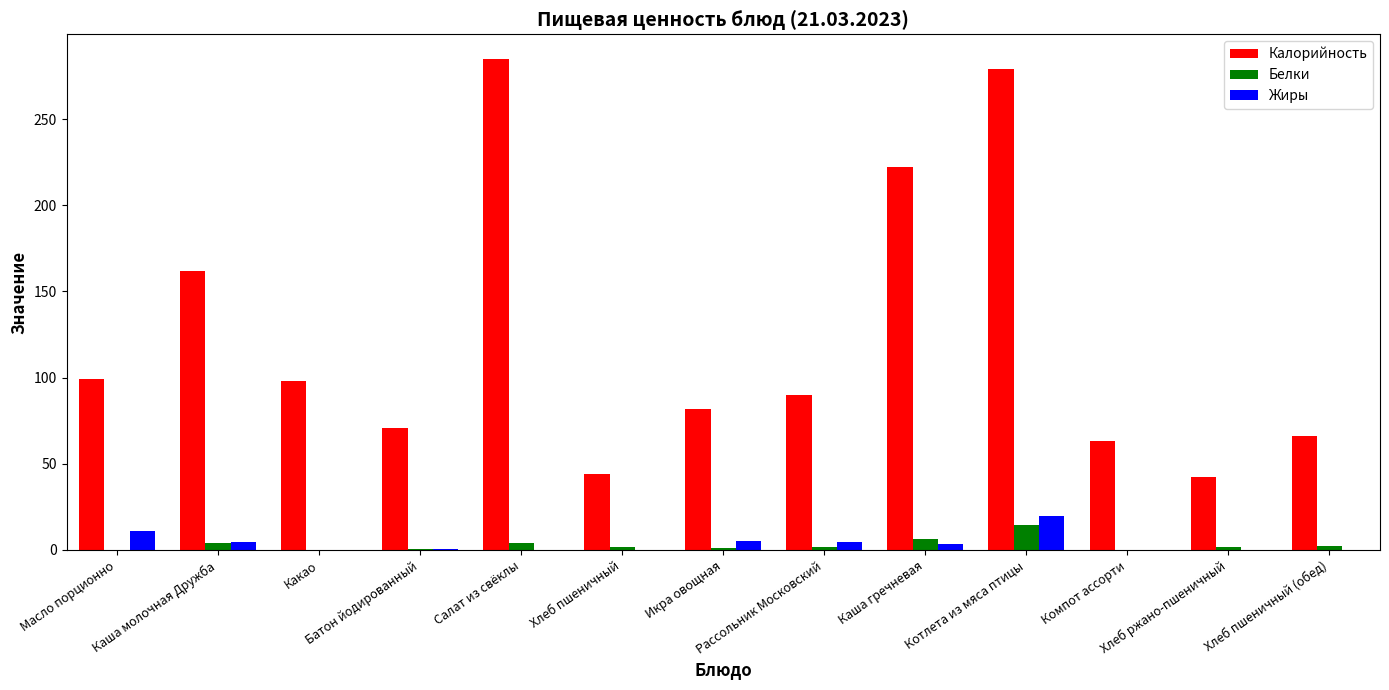

What is the maximum value shown in the chart?

285.0